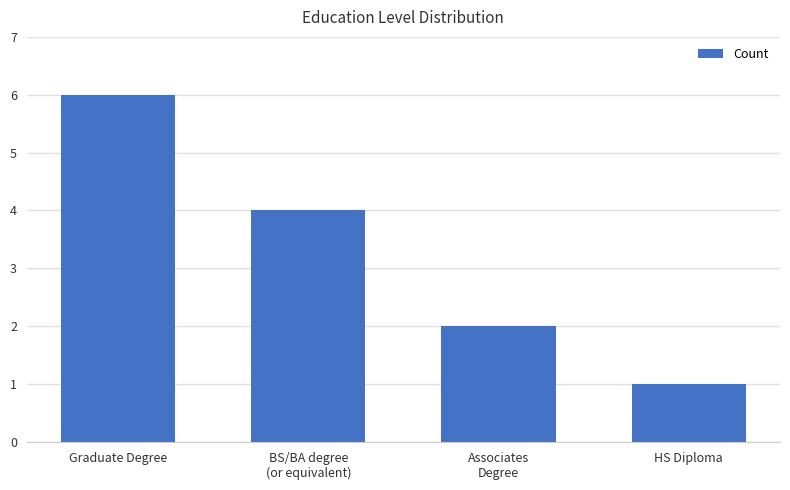

What is the ratio of the value at HS Diploma to the value at Associates
Degree?

0.5